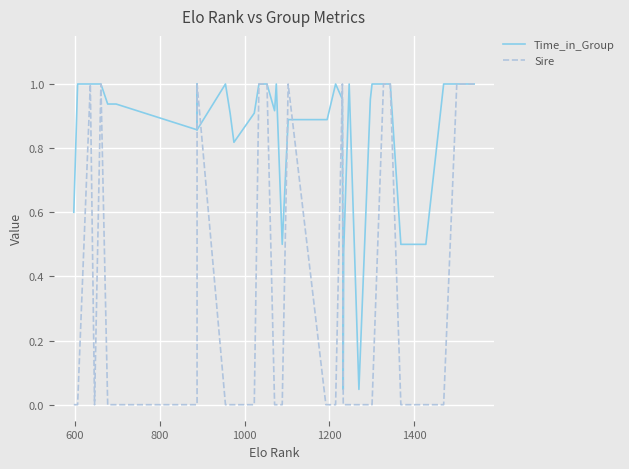

After their last crossing, which series has the higher values: Sire or Time_in_Group?

Time_in_Group